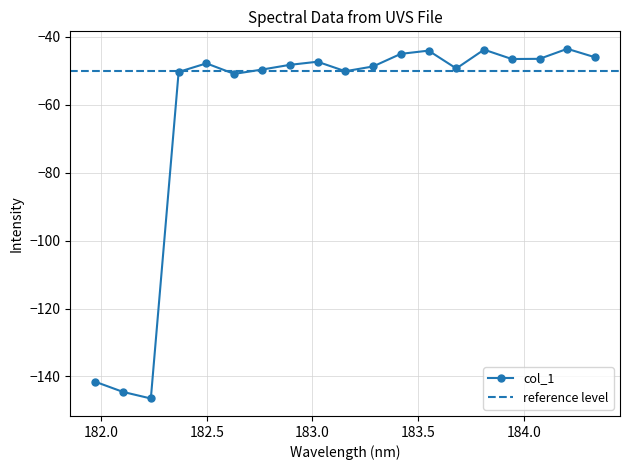

Which has a higher value, 184.0735234058 or 182.2359681898?

184.0735234058